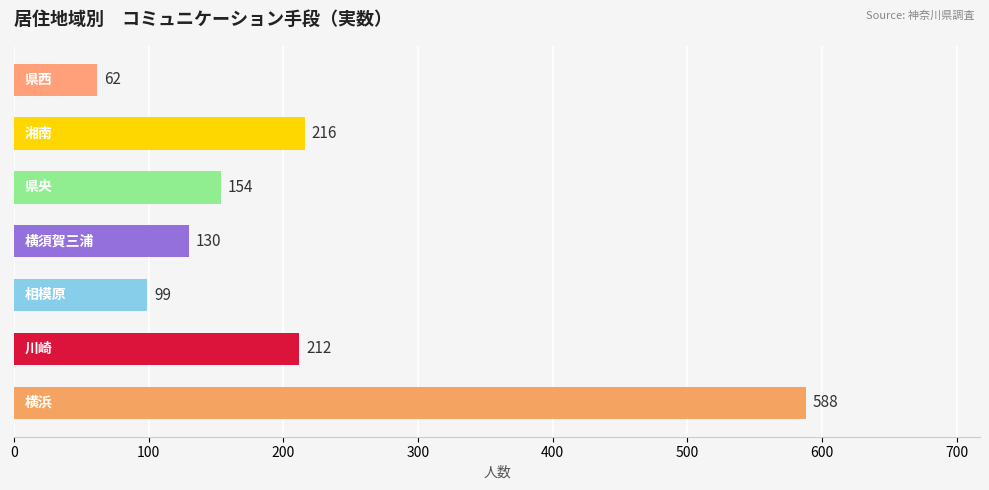

What is the difference between the maximum and minimum values?

526